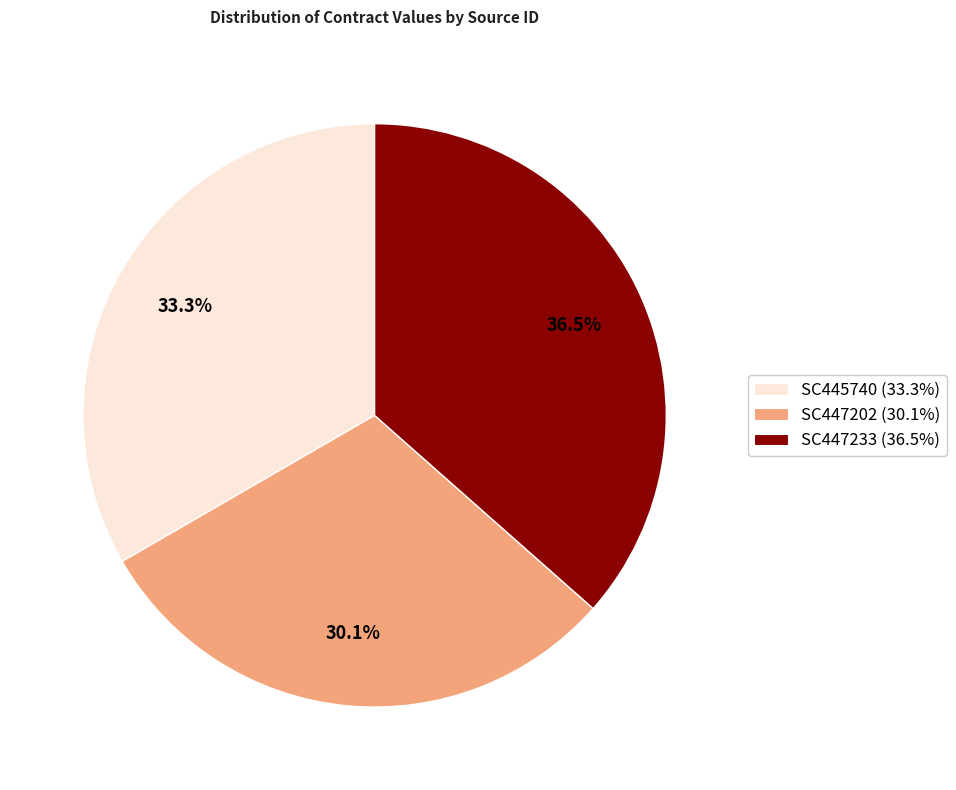

Rank the categories by value from lowest to highest.

SC447202, SC445740, SC447233